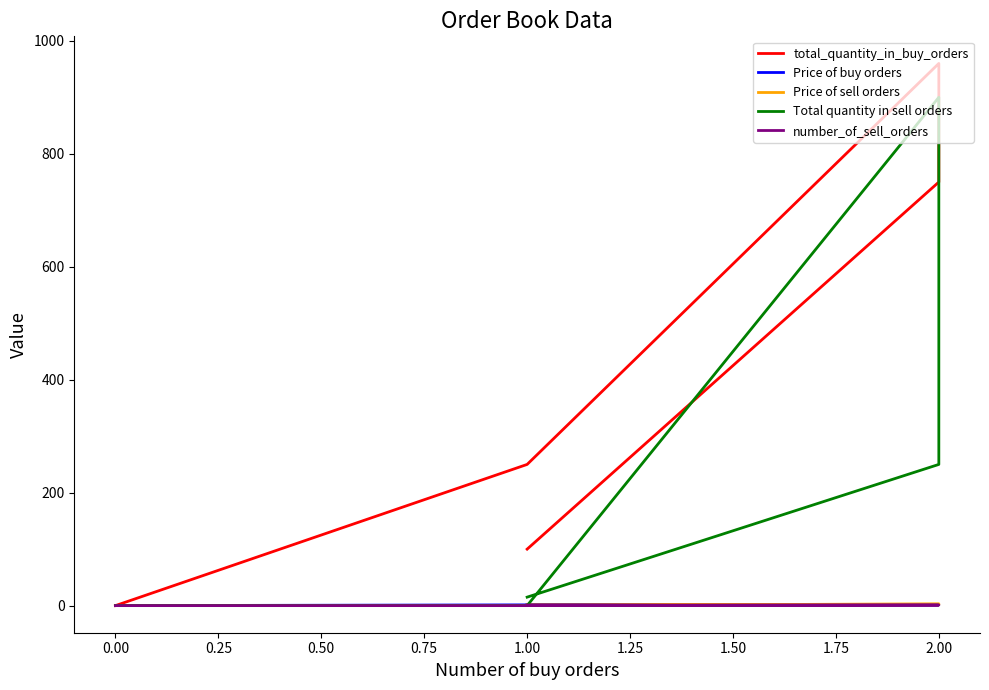

At how many categories does at least one series exceed 781?

1